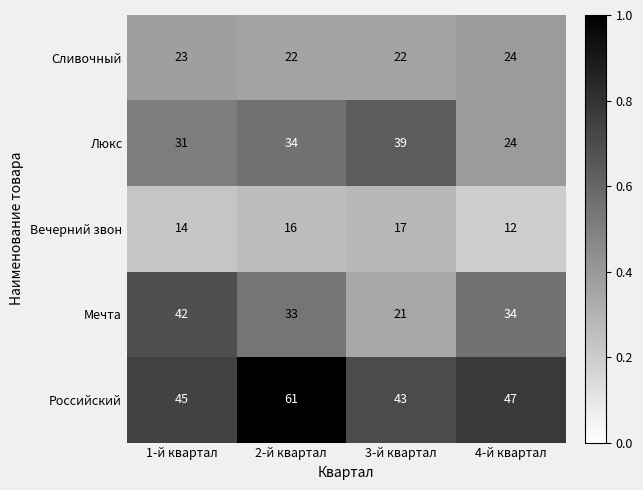

What is the approximate value of Люкс at 2-й квартал, to the nearest 10?

30